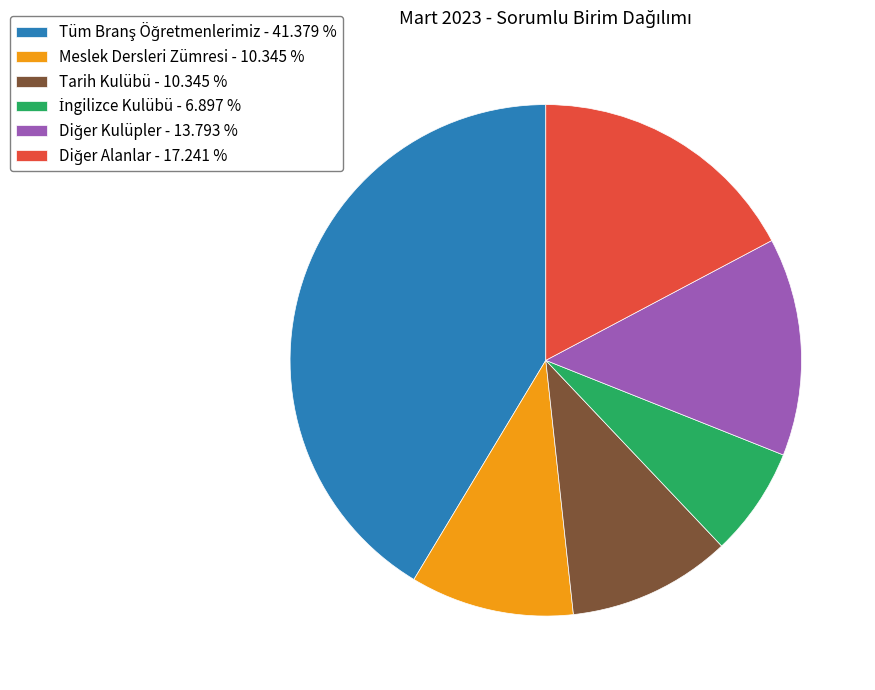

Does any single category account for the majority?

No